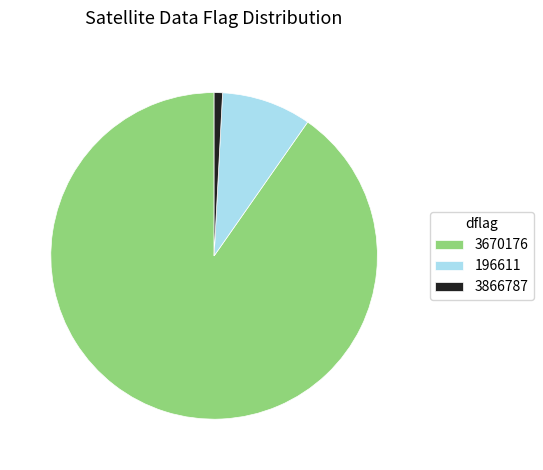

Do 3670176 and 3866787 together represent more than half of the pie?

Yes